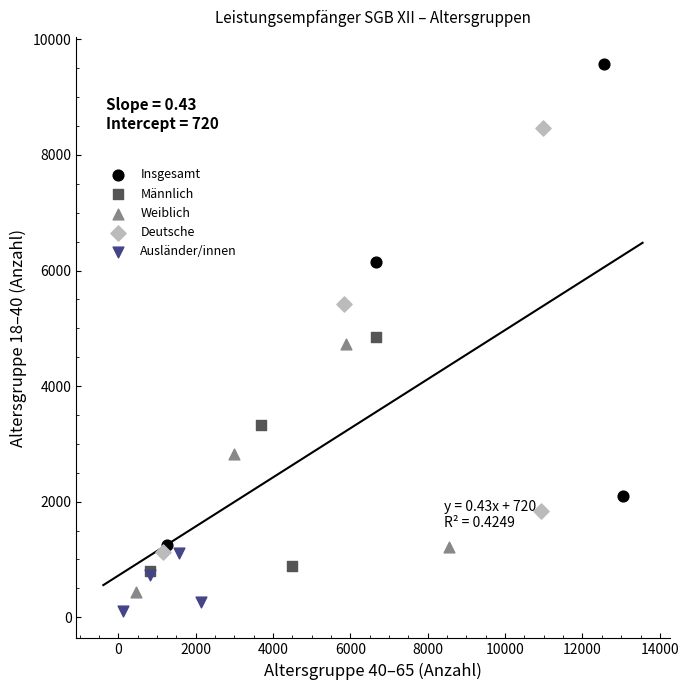

Which series has the widest spread of Y values?

Insgesamt